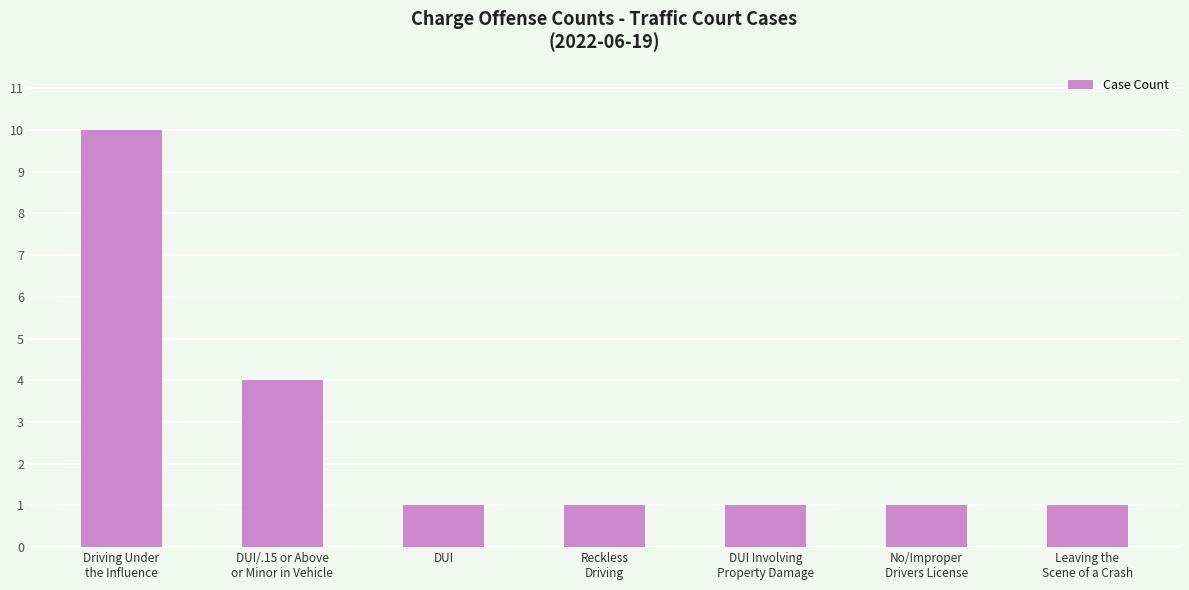

What is the difference between the maximum and minimum values?

9